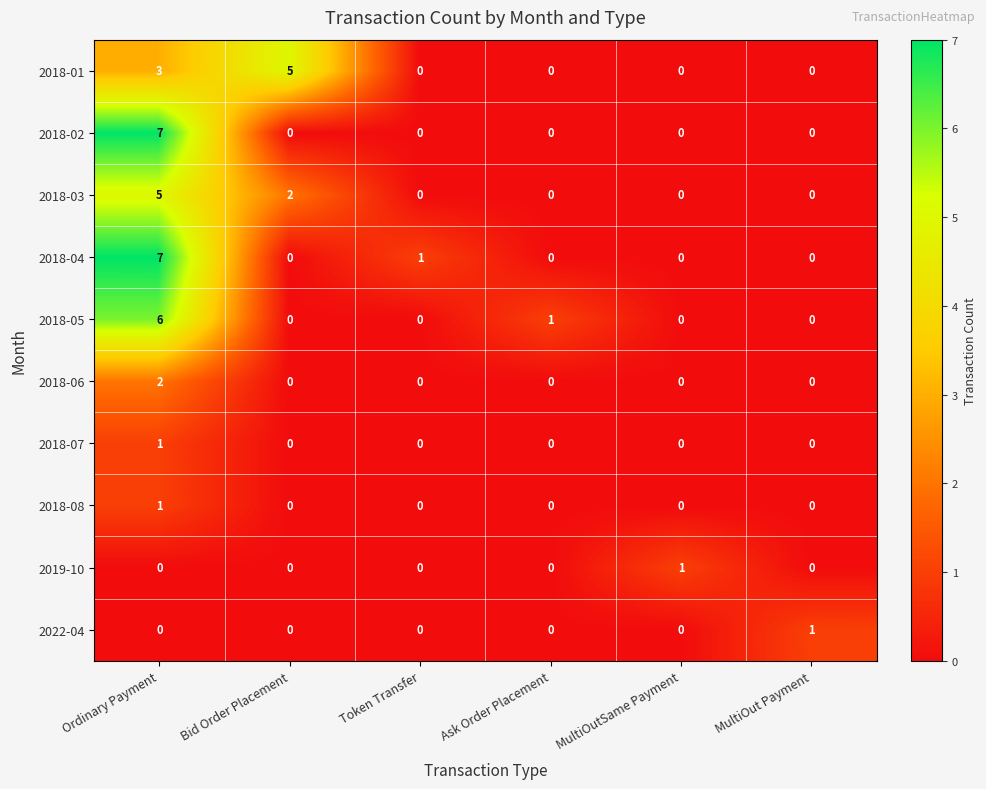

The value of 2018-02 at MultiOutSame Payment is 0. True or false?

True